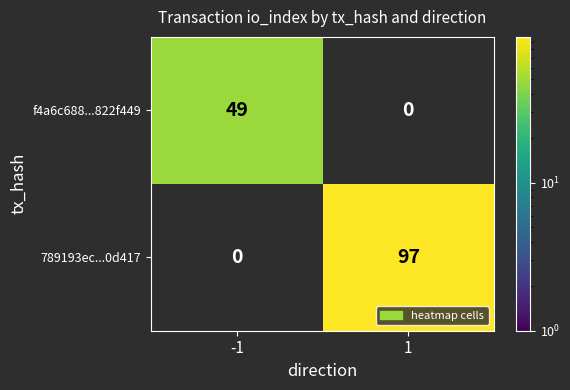

What is the maximum value shown in the chart?

97